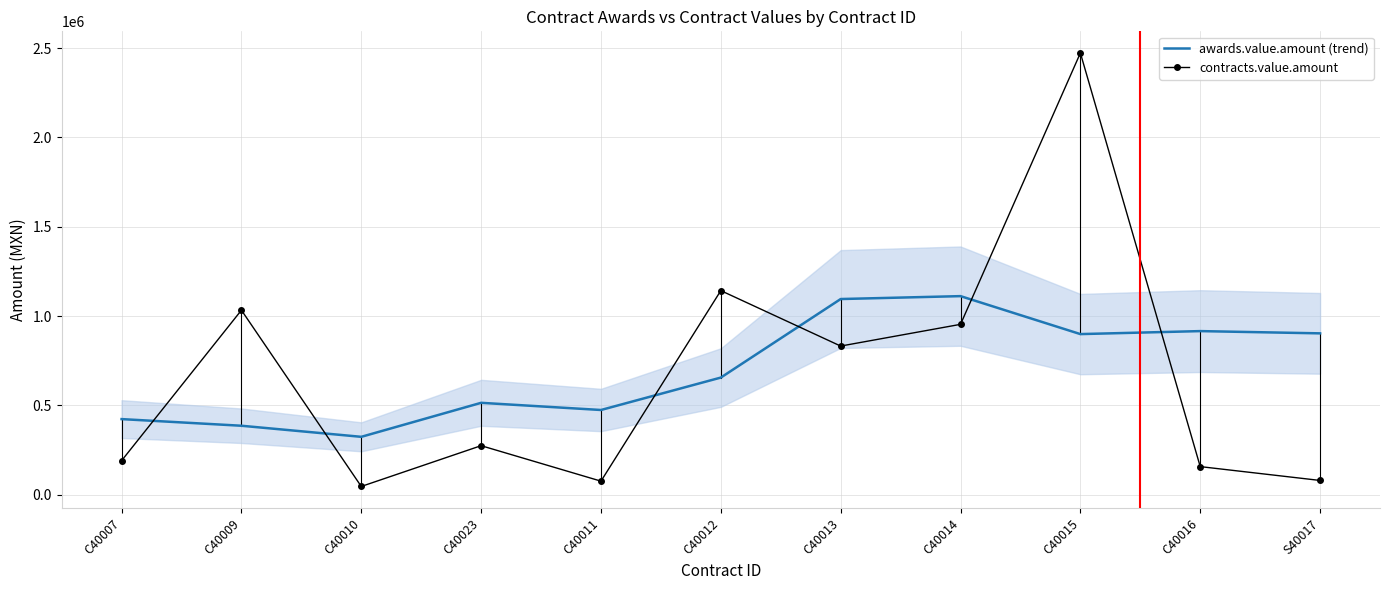

Reading right to left, transcribe all the data shown in this chart.

awards.value.amount (trend): 903221.4	915830.6	899084.4	1111579.4	1095303.3	655725.3	474253.7	514424.6	324064.6	386088.6	423284.8
contracts.value.amount: 79925.0	157349.1	2472390.0	953658.1	832100.0	1142400.0	75968.6	274500.0	46300.0	1032954.2	190600.0